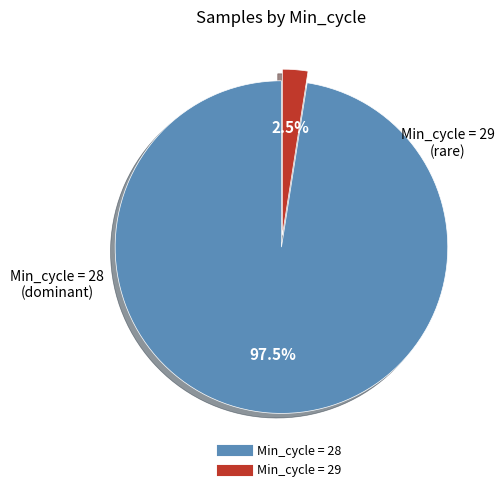

Does any single category account for the majority?

Yes